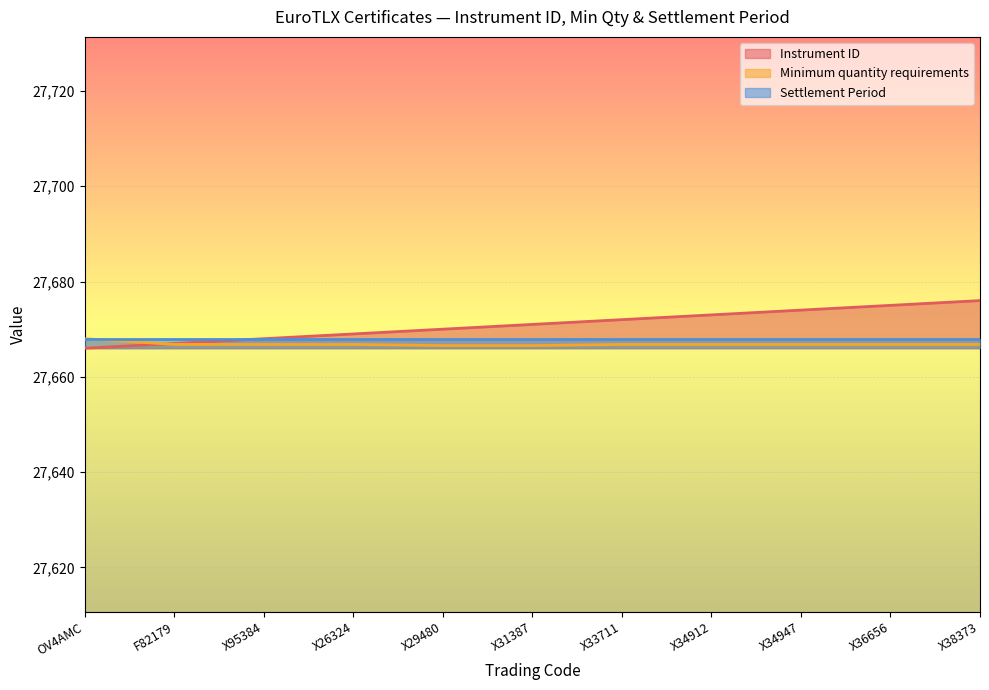

At X33711, list the series in order from smallest to largest.

Minimum quantity requirements, Settlement Period, Instrument ID